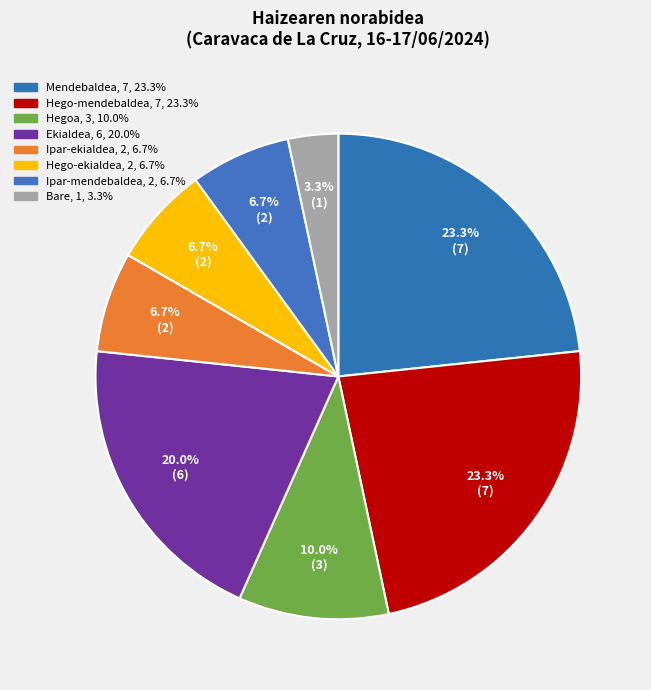

What is the change in value from Hegoa to Ekialdea?

+3